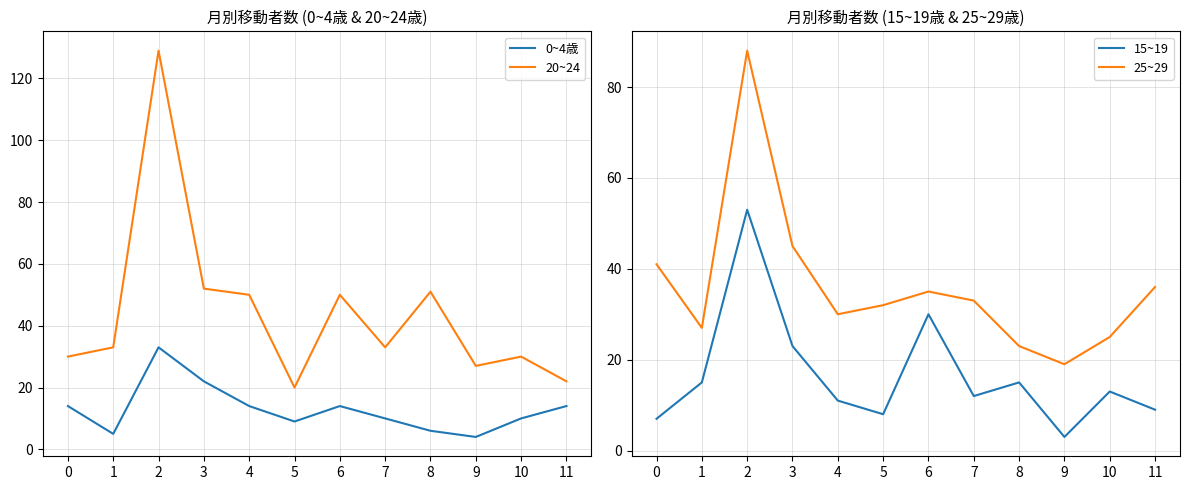

True or false: 0~4歳 and 20~24 cross at least once.

False